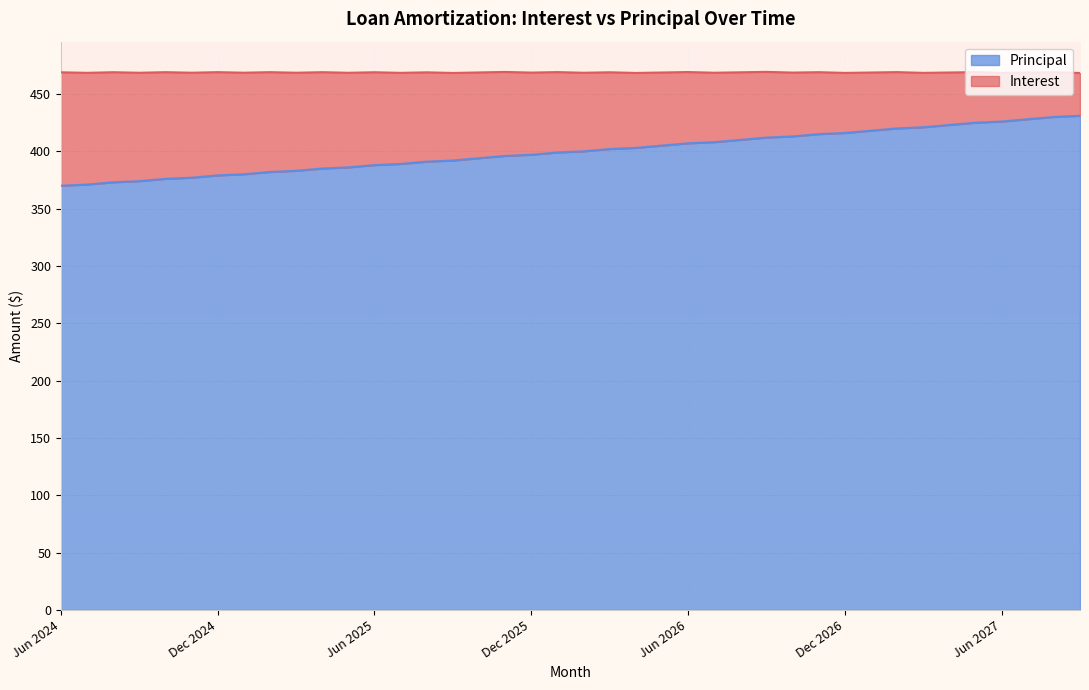

Reading left to right, extract all data points from this chart.

Jun 2024=370	Jul 2024=371	Aug 2024=373	Sep 2024=374	Oct 2024=376	Nov 2024=377	Dec 2024=379	Jan 2025=380	Feb 2025=382	Mar 2025=383	Apr 2025=385	May 2025=386	Jun 2025=388	Jul 2025=389	Aug 2025=391	Sep 2025=392	Oct 2025=394	Nov 2025=396	Dec 2025=397	Jan 2026=399	Feb 2026=400	Mar 2026=402	Apr 2026=403	May 2026=405	Jun 2026=407	Jul 2026=408	Aug 2026=410	Sep 2026=412	Oct 2026=413	Nov 2026=415	Dec 2026=416	Jan 2027=418	Feb 2027=420	Mar 2027=421	Apr 2027=423	May 2027=425	Jun 2027=426	Jul 2027=428	Aug 2027=430	Sep 2027=431